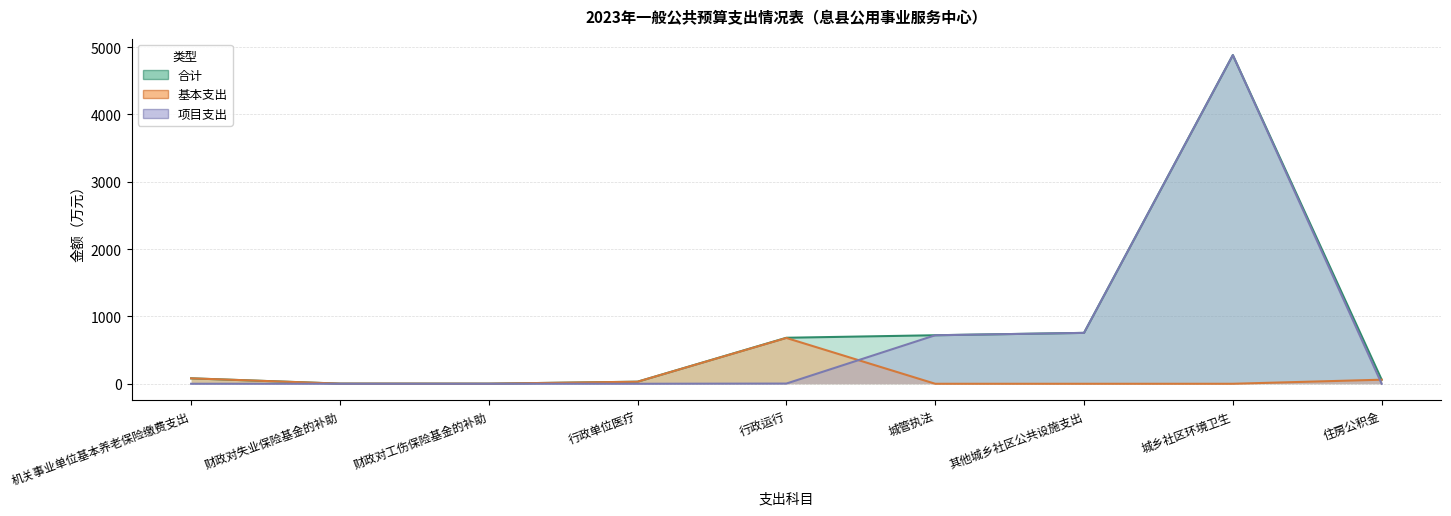

What is the total value across all series at 机关事业单位基本养老保险缴费支出?

161.6